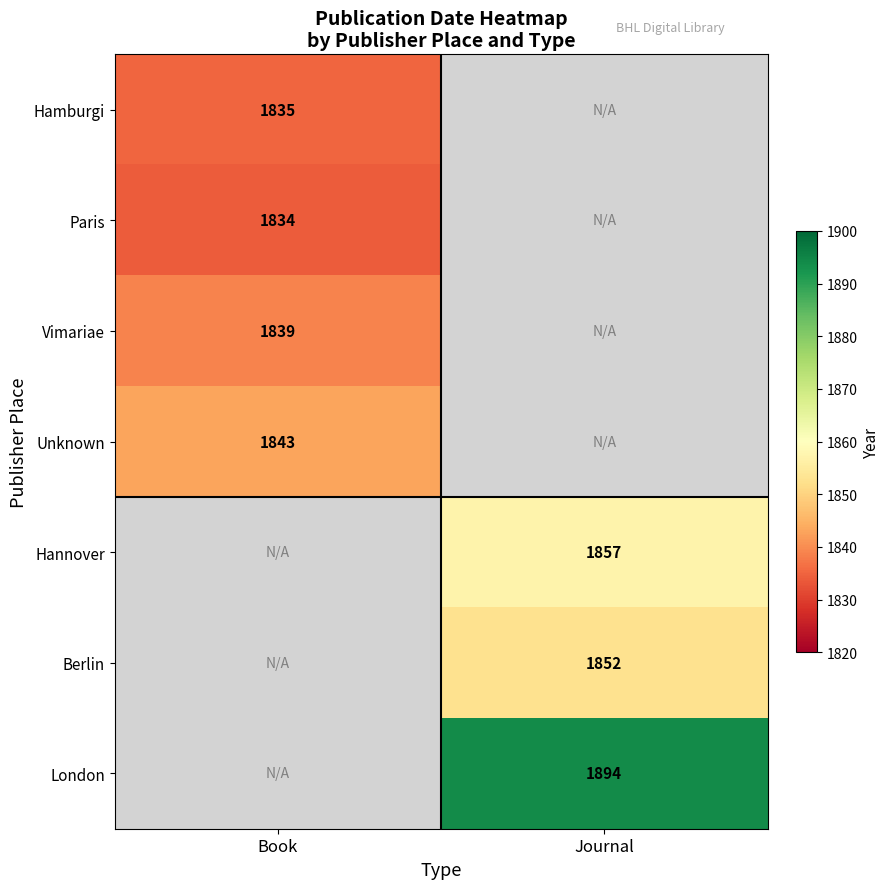

The London series shows 1894 at Journal. True or false?

True